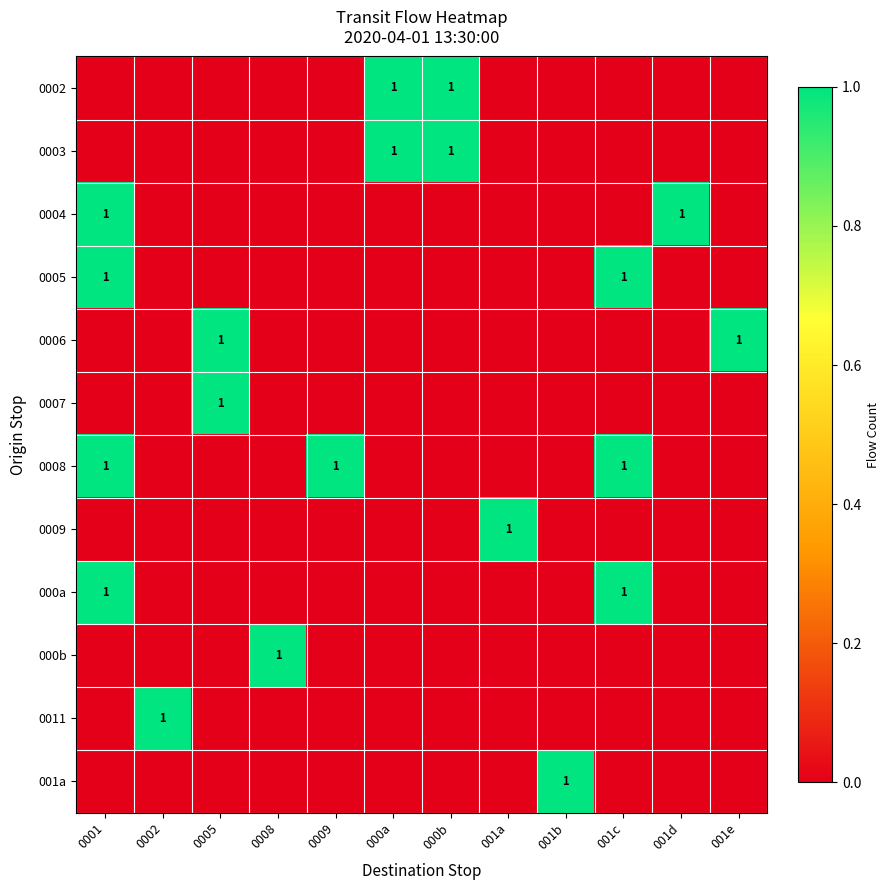

The 0004 series shows 1 at 001d. True or false?

True